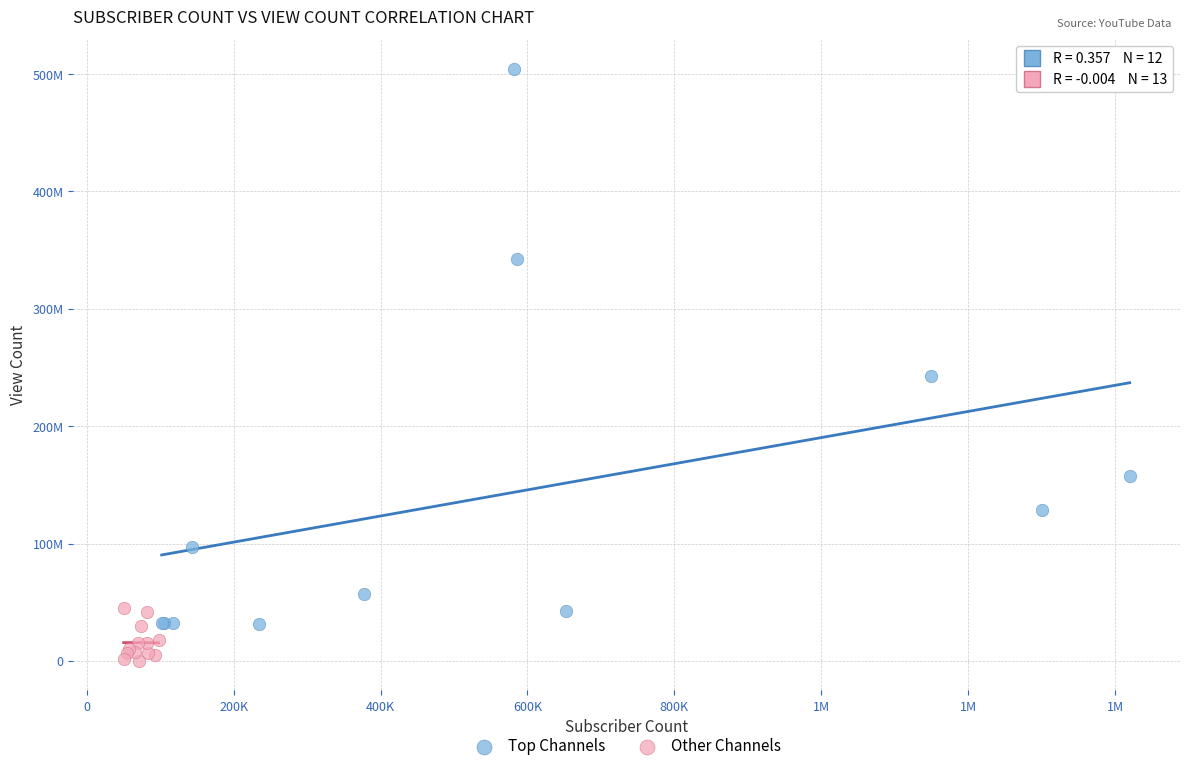

What are all the series names shown in the legend?

Top Channels, Other Channels